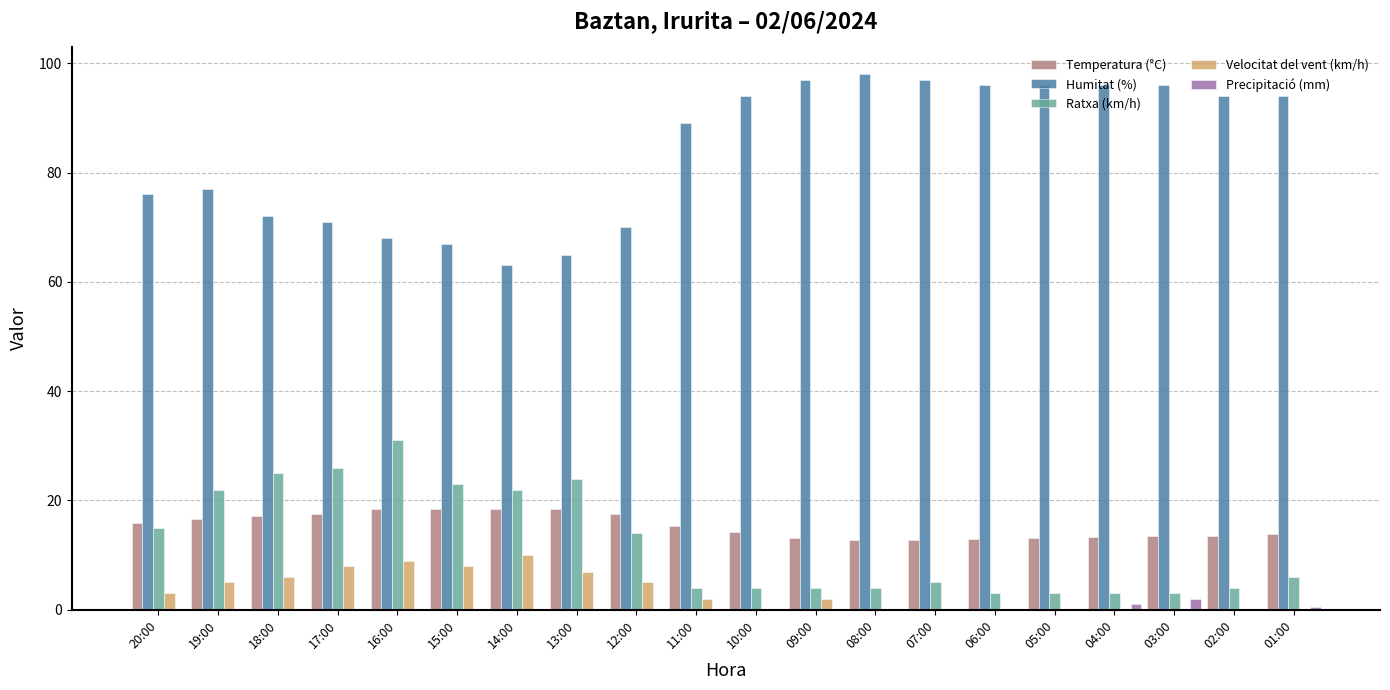

What is the difference between the Ratxa (km/h) values at 05:00 and 10:00?

1.0